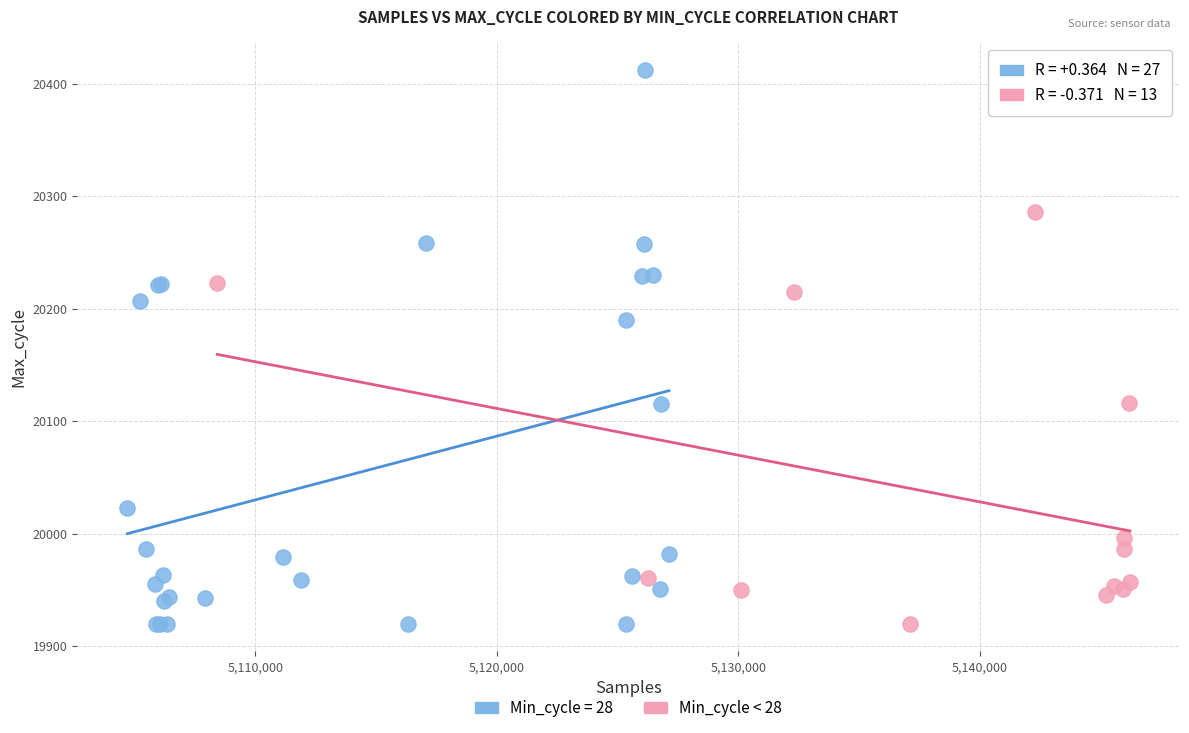

Which series contains the highest Y value?

Min_cycle = 28